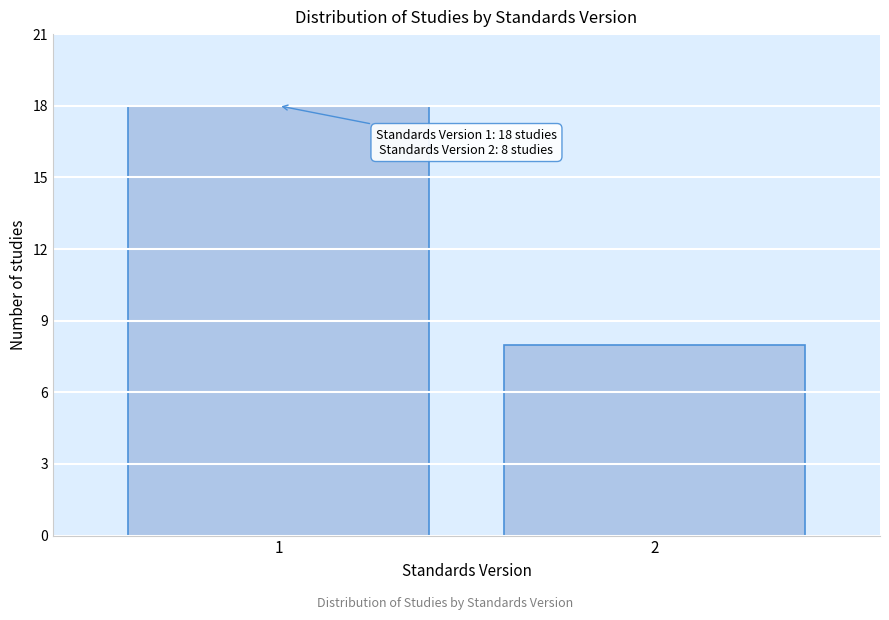

Reading left to right, what are all the values shown in this chart?

1=18	2=8